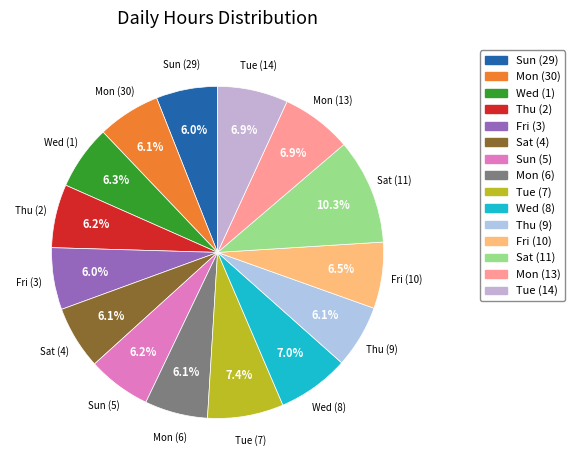

Is Mon (13) the majority of the pie?

No